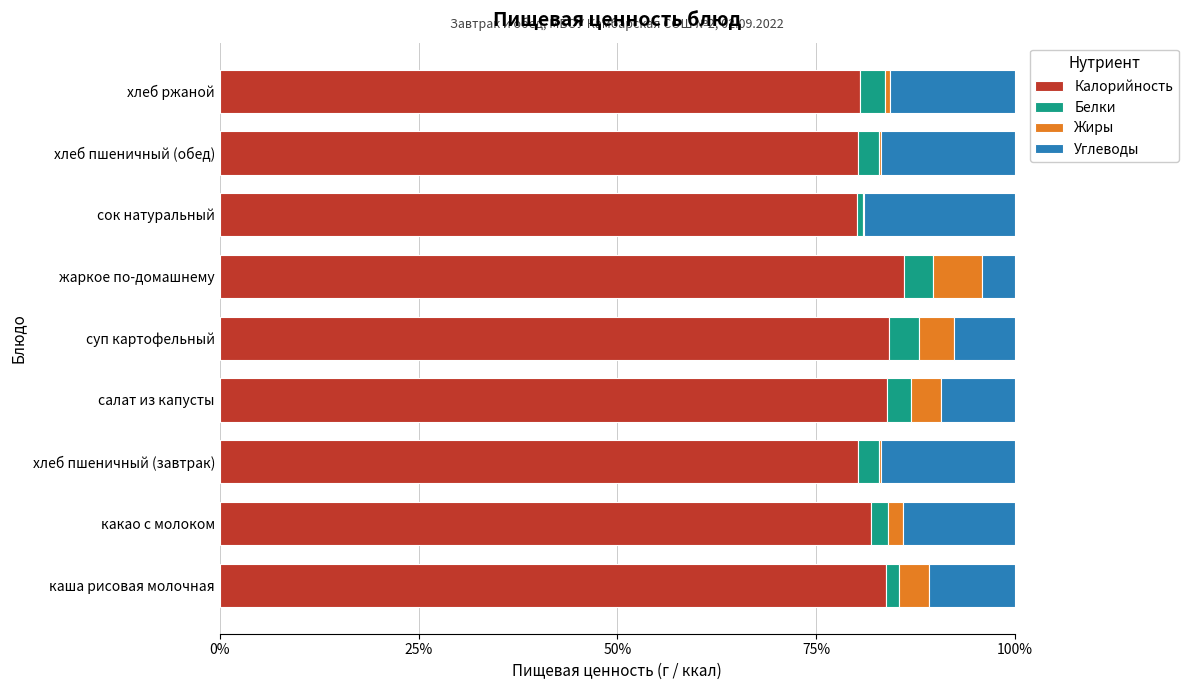

The value of Калорийность at жаркое по-домашнему is 138.2. True or false?

False